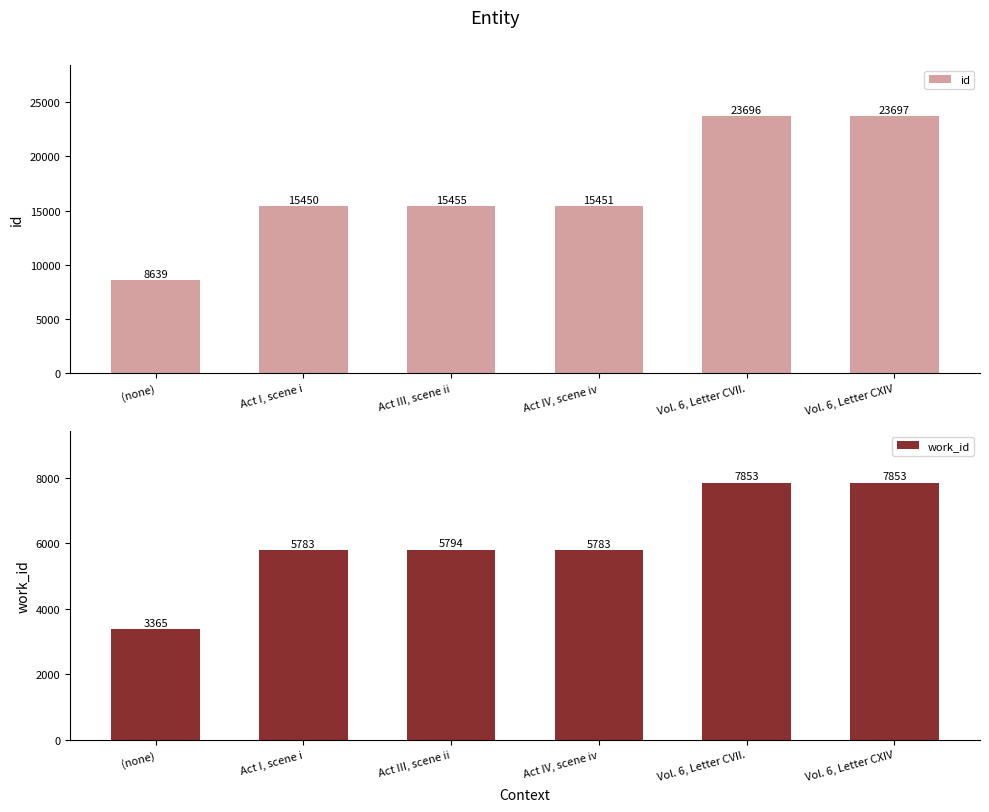

Between Vol. 6, Letter CVII. and Vol. 6, Letter CXIV, which series saw the biggest shift?

id